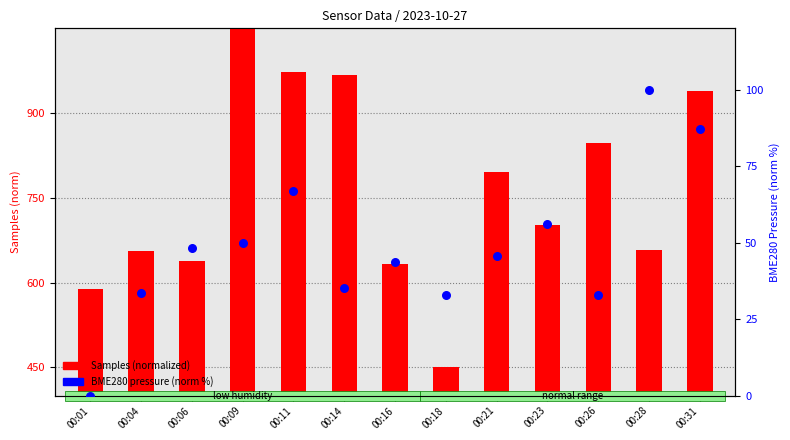

Which series contains the highest Y value?

Samples (normalized)